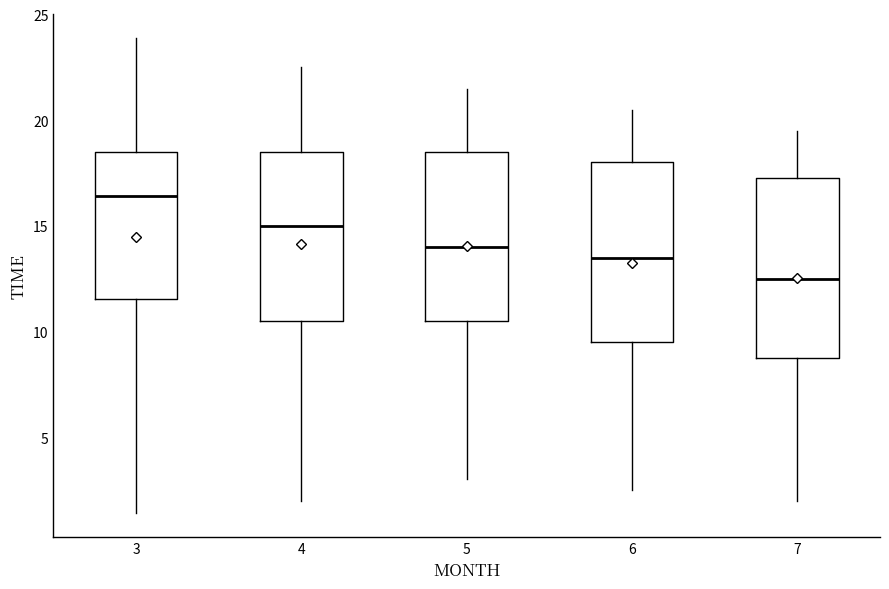

Reading left to right, transcribe this box plot: for each box, give where its median line is, the range the box spans, and where its two whiskers end, as read against the y-axis. The values are not printed on the chart, so give them approximately, as read against the axis.

3: median 16.5, box 11.5 to 18.5, whiskers 1.5 to 24.0
4: median 15.0, box 10.5 to 18.5, whiskers 2.0 to 22.5
5: median 14.0, box 10.5 to 18.5, whiskers 3.0 to 21.5
6: median 13.5, box 9.5 to 18.0, whiskers 2.5 to 20.5
7: median 12.5, box 9.0 to 17.5, whiskers 2.0 to 19.5